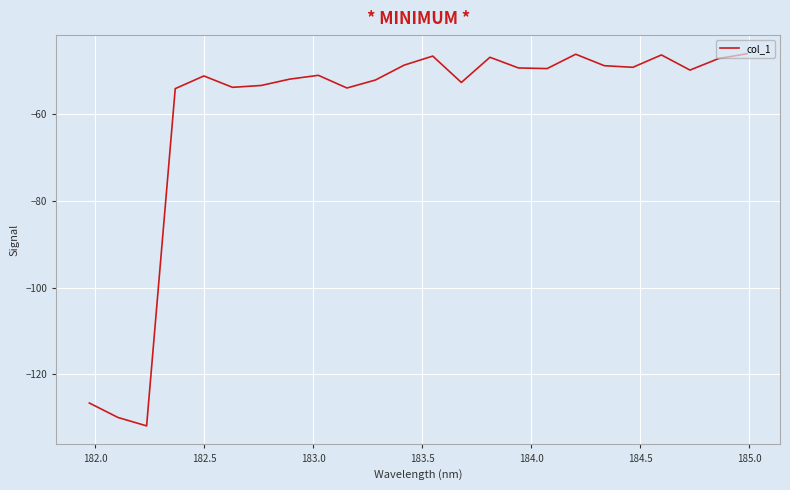

What is the difference between the maximum and minimum values?

85.7